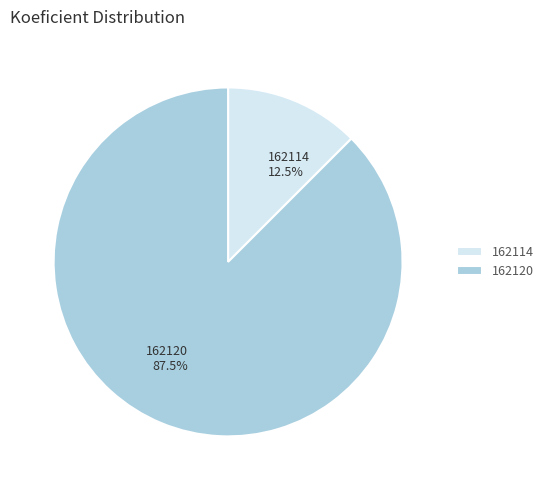

Is the sum of 162114 and 162120 greater than half?

Yes